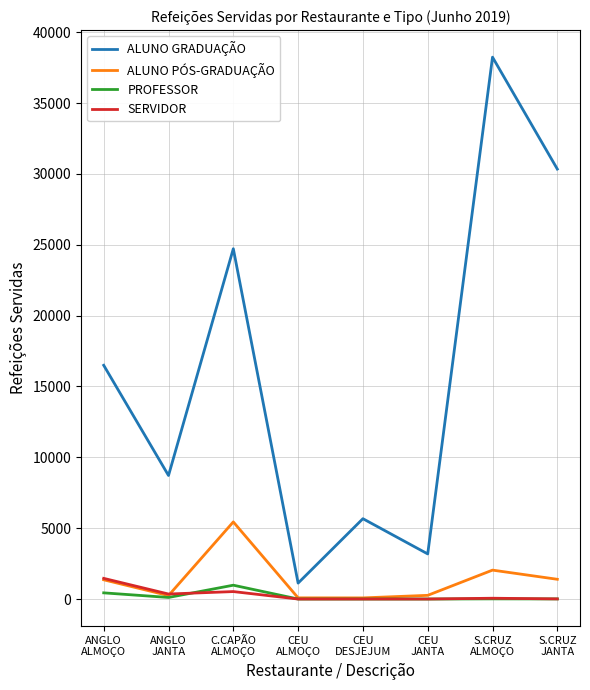

Which series has the largest total across all categories?

ALUNO GRADUAÇÃO